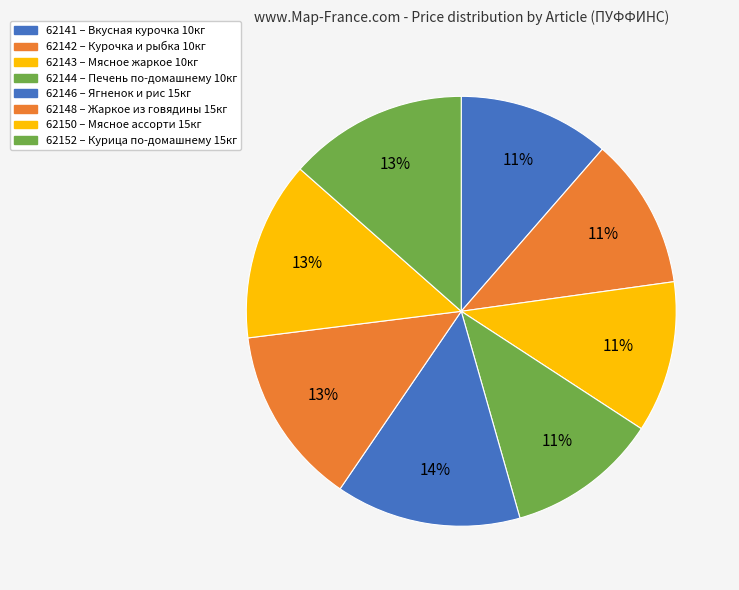

To the nearest percent, what portion does 62142 represent?

11%